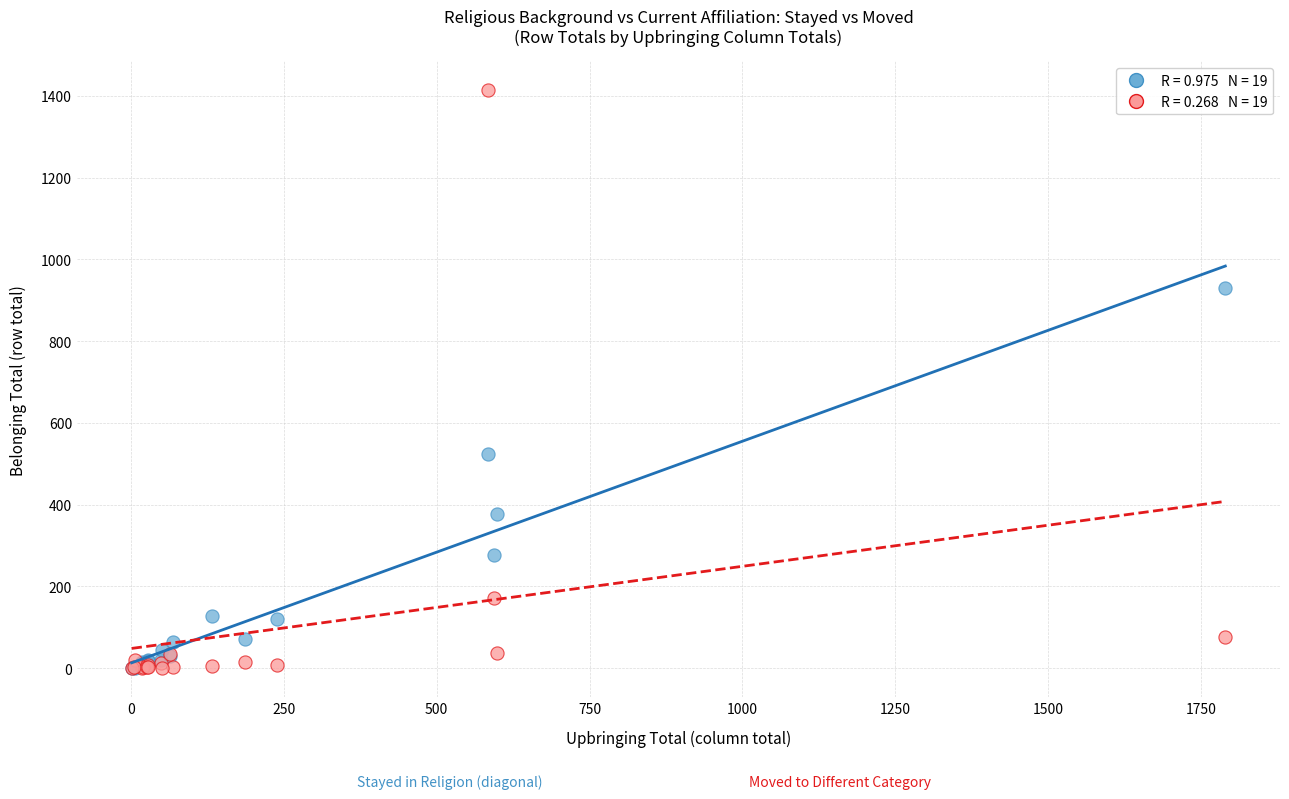

Across all series, what Y value is closest to 707?

524